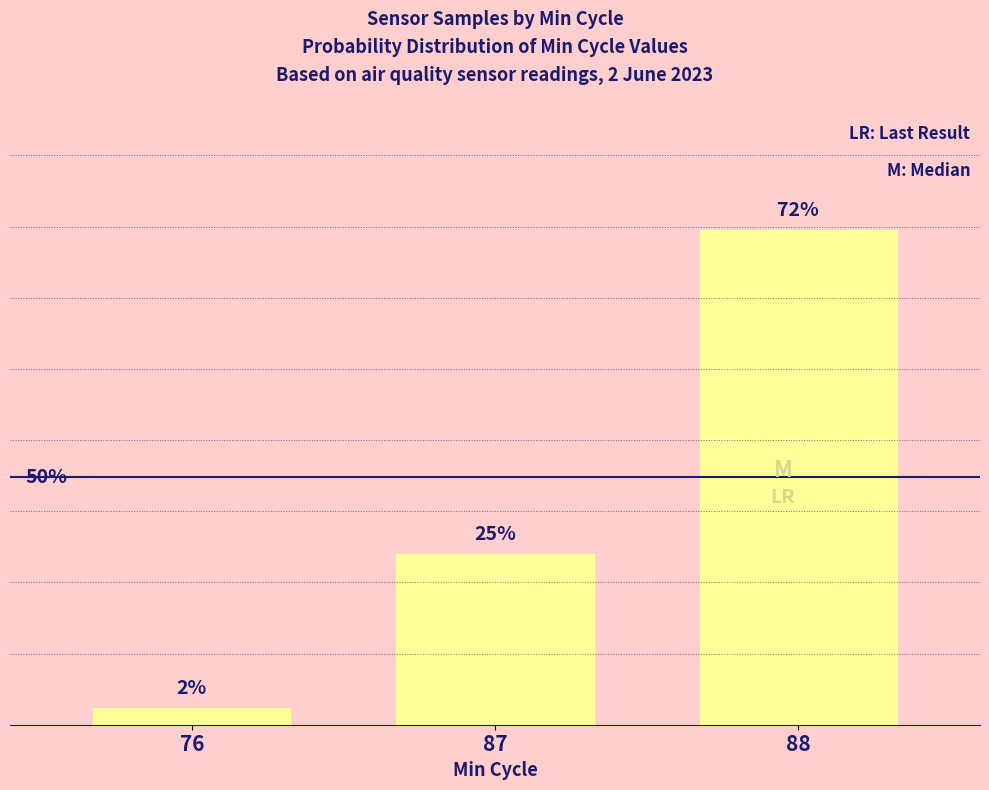

What is the approximate value at 87?

25.0